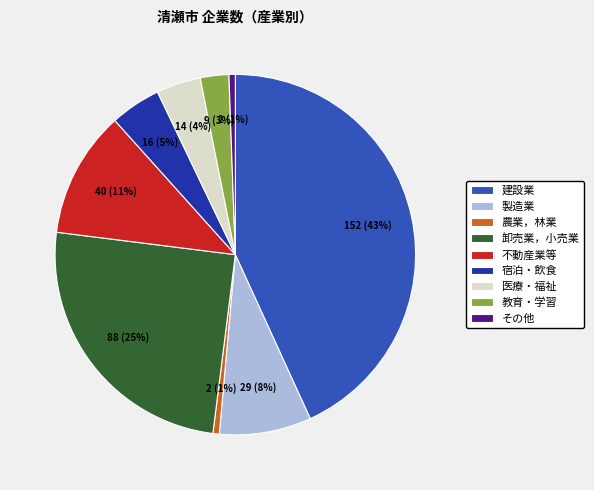

To the nearest percent, what is the average slice percentage?

11%